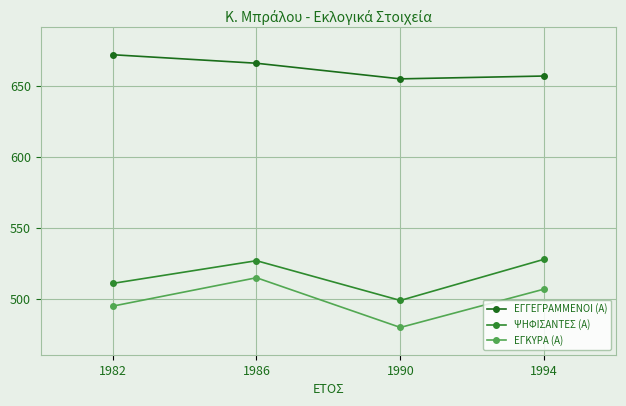

How many lines are shown in the chart?

3